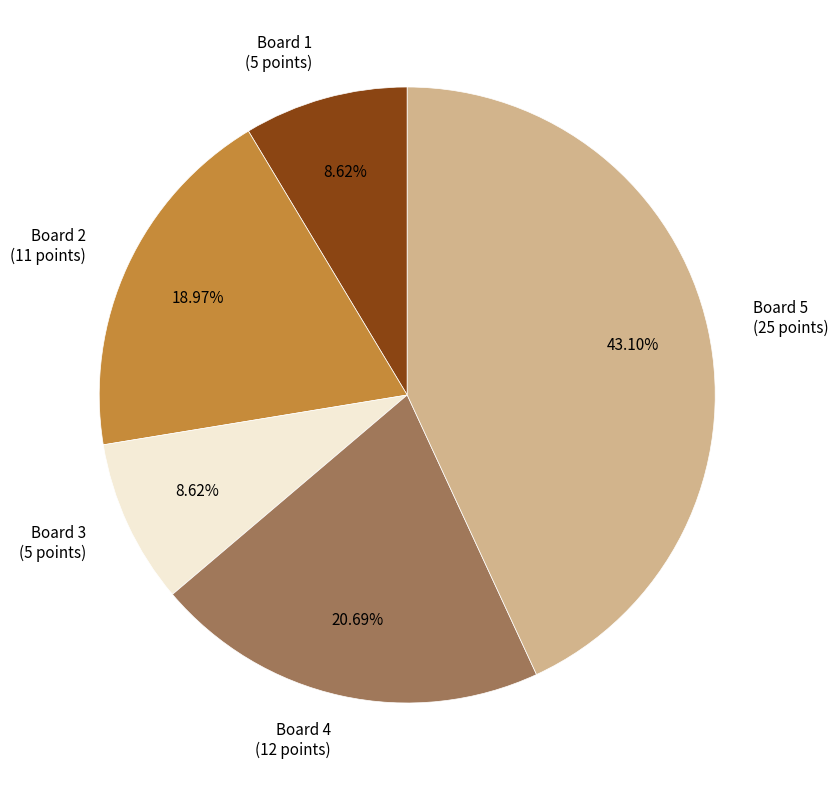

Does any single category account for the majority?

No